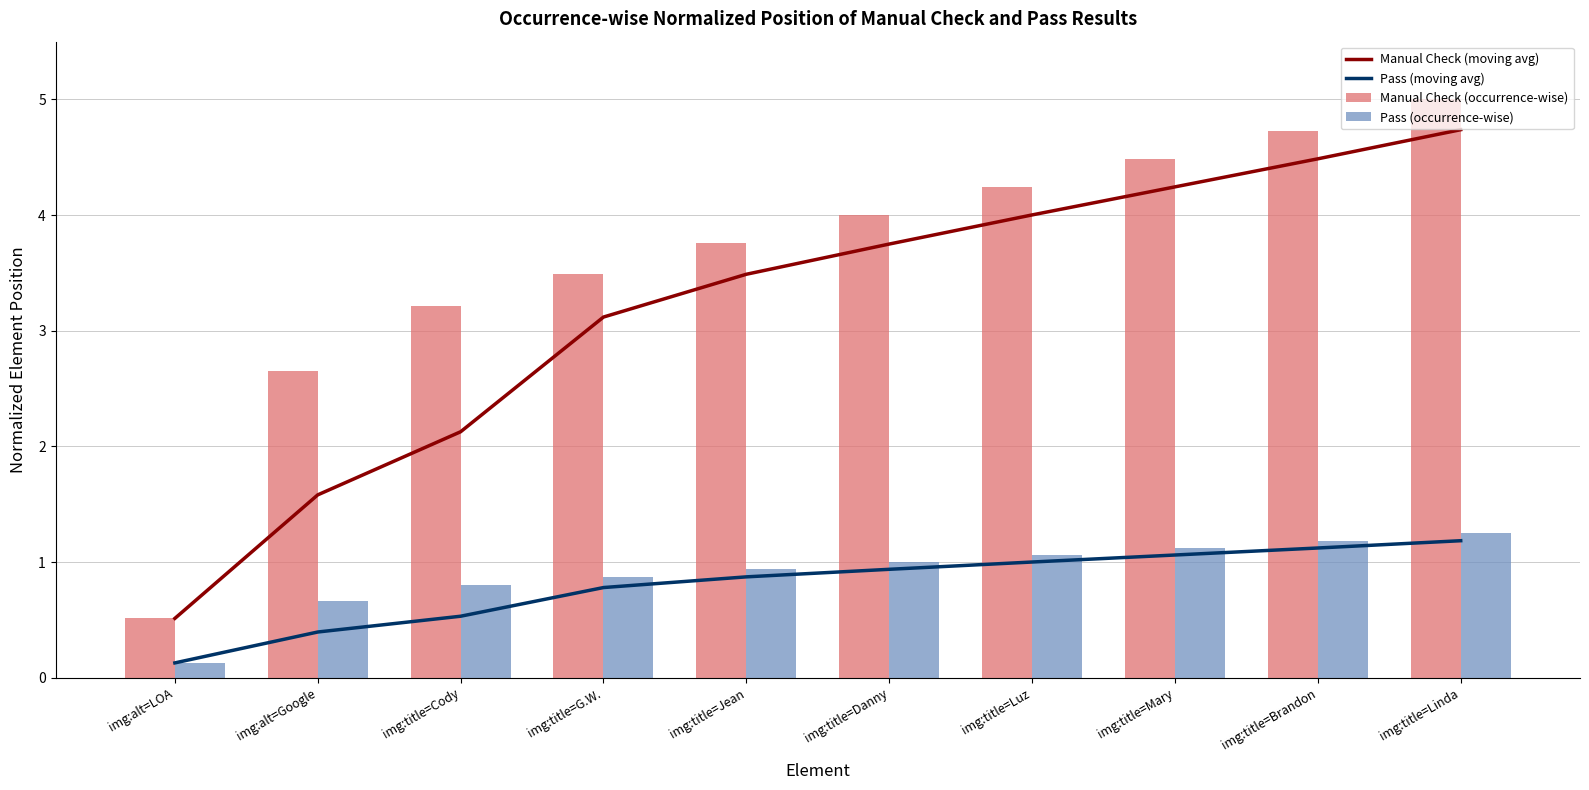

At which category is the sum across all series the highest?

img:title=Linda